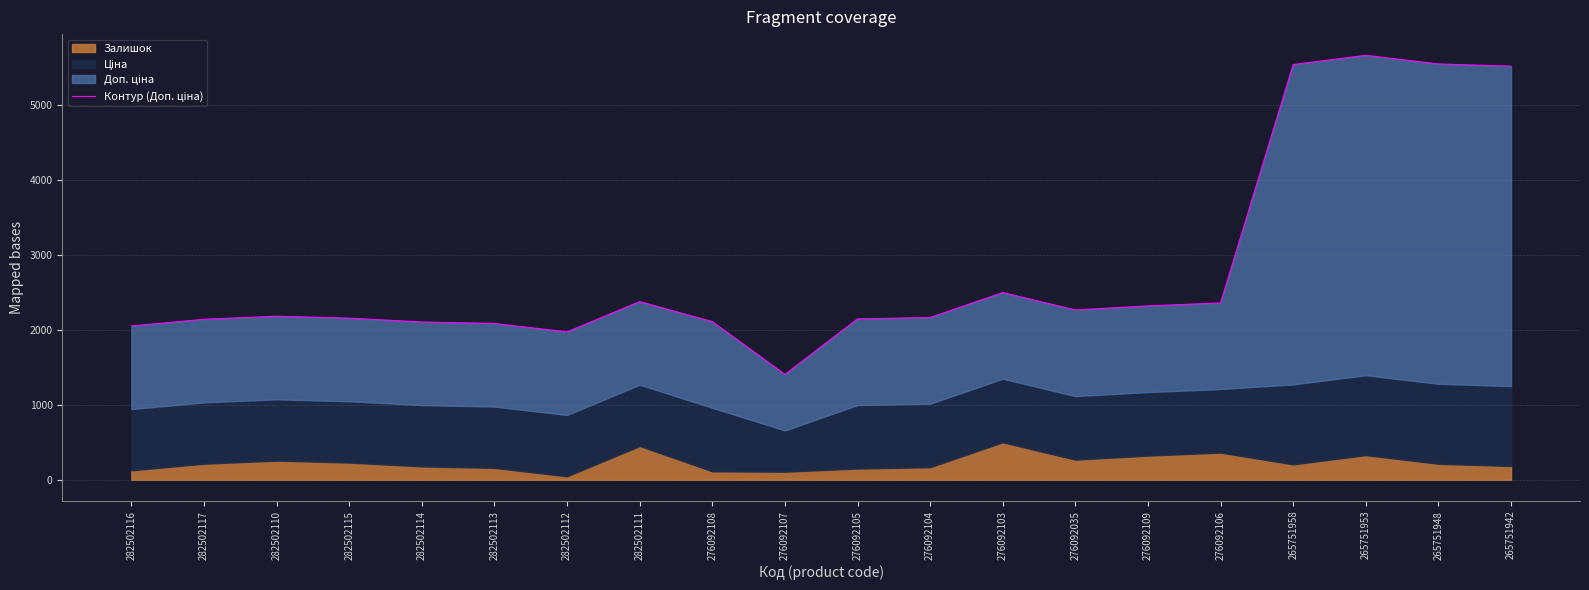

What position from the right is 282502114?

16